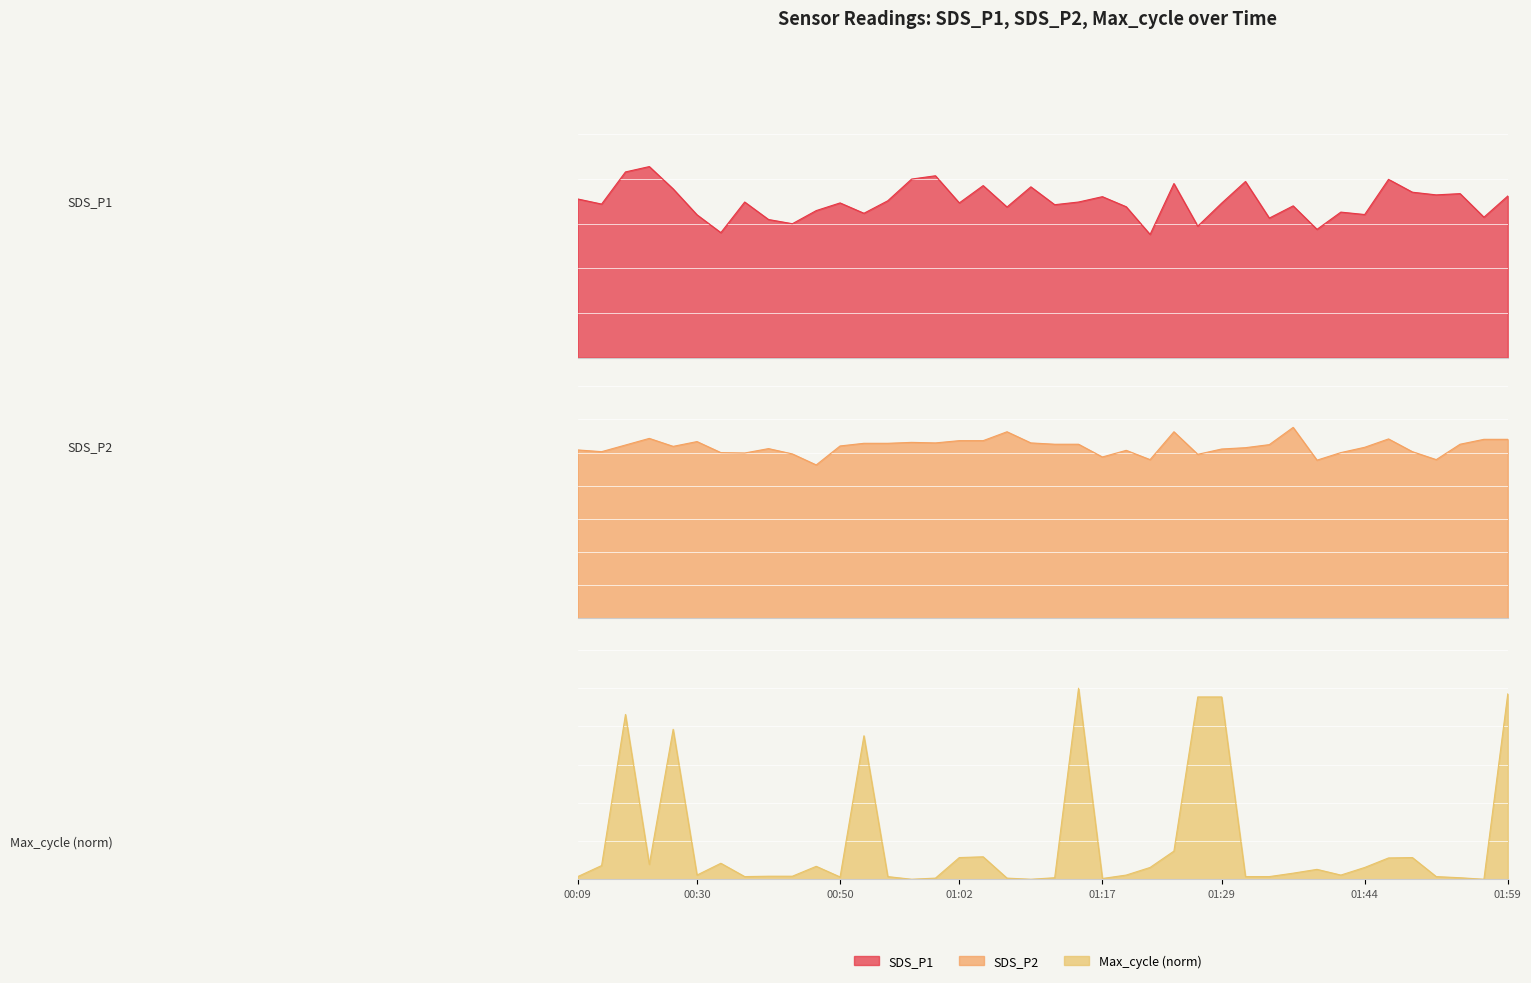

Which series ends up on top after the final intersection of Max_cycle (norm) and SDS_P2?

Max_cycle (norm)